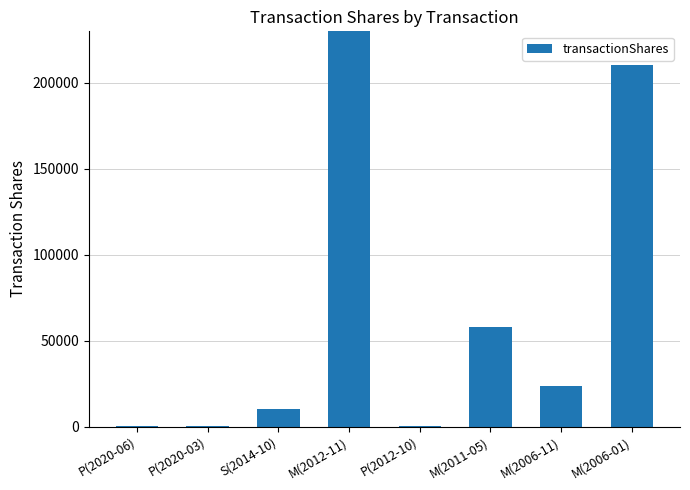

Reading left to right, transcribe all the data shown in this chart.

P(2020-06)=300	P(2020-03)=200	S(2014-10)=10000	M(2012-11)=300000	P(2012-10)=150	M(2011-05)=57920	M(2006-11)=23310	M(2006-01)=210322